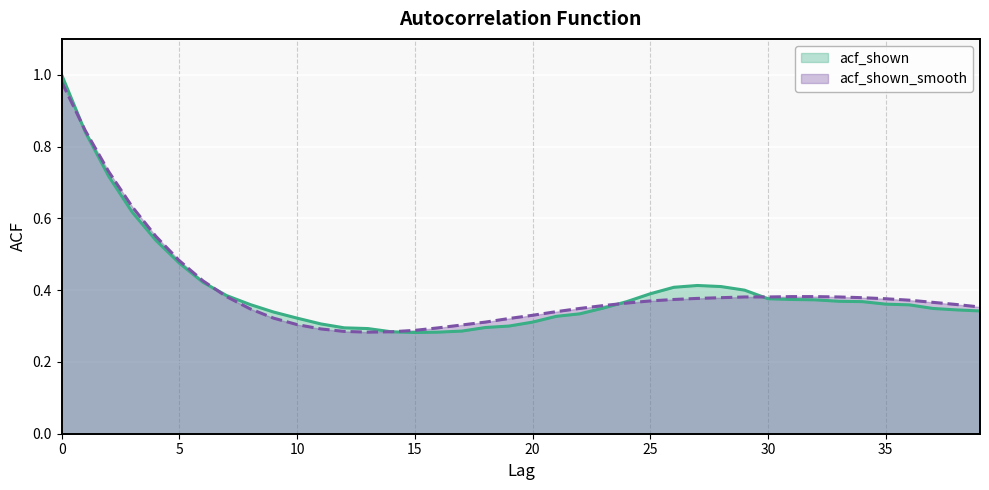

What is the average value of the acf_shown_smooth series?

0.4